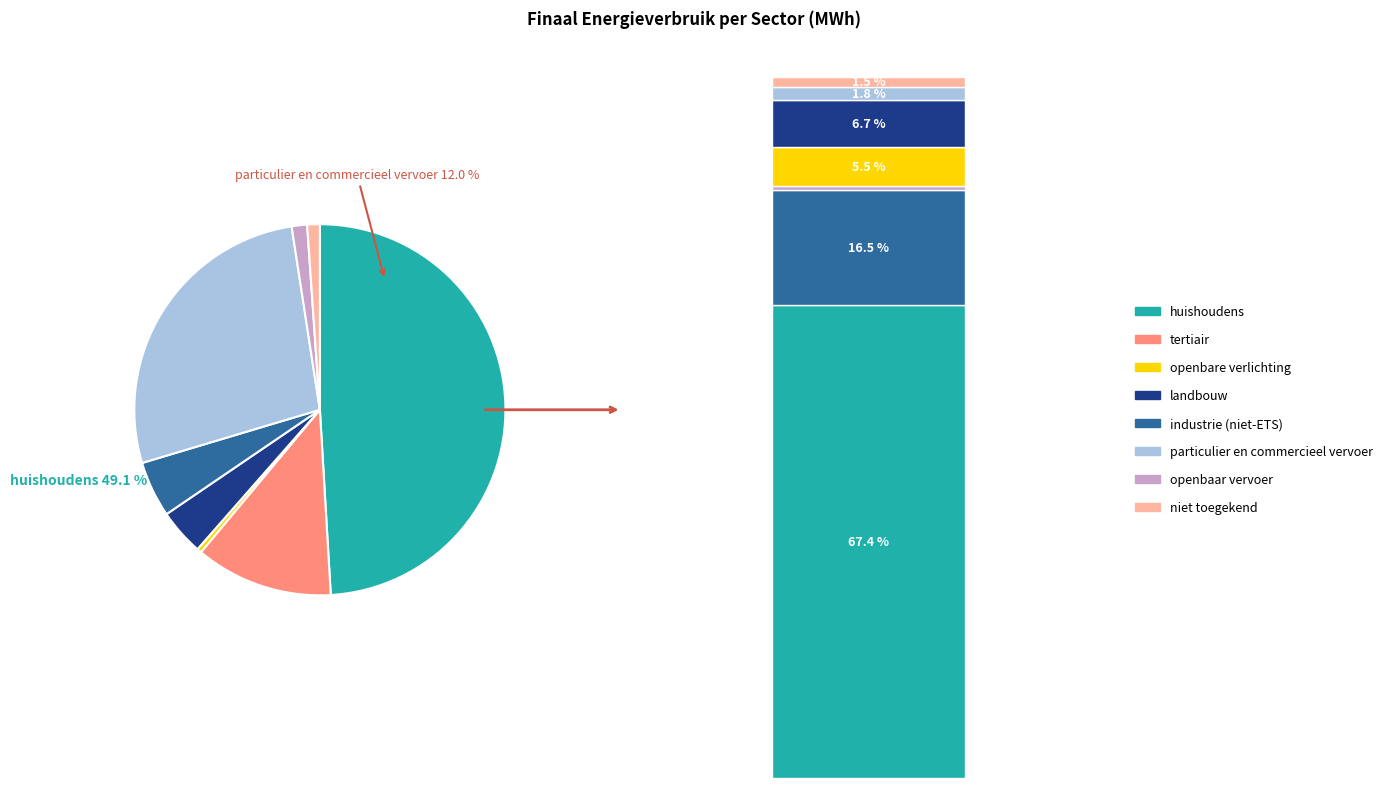

To the nearest percent, what portion does industrie (niet-ETS) represent?

5%